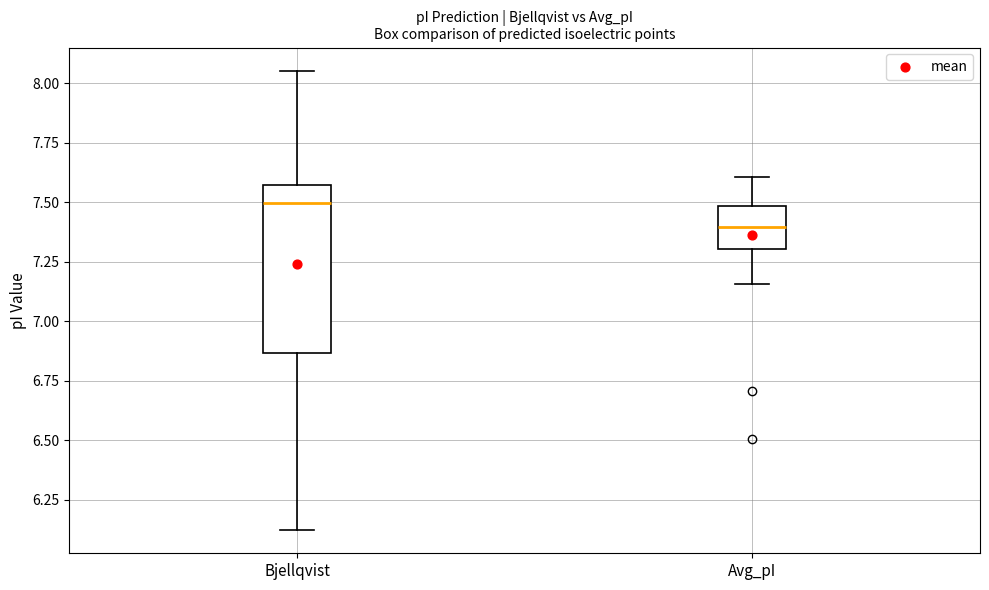

Reading left to right, transcribe this box plot: for each box, give where its median line is, the range the box spans, and where its two whiskers end, as read against the y-axis. The values are not printed on the chart, so give them approximately, as read against the axis.

Bjellqvist: median 7.50, box 6.85 to 7.55, whiskers 6.10 to 8.05
Avg_pI: median 7.40, box 7.30 to 7.50, whiskers 7.15 to 7.60